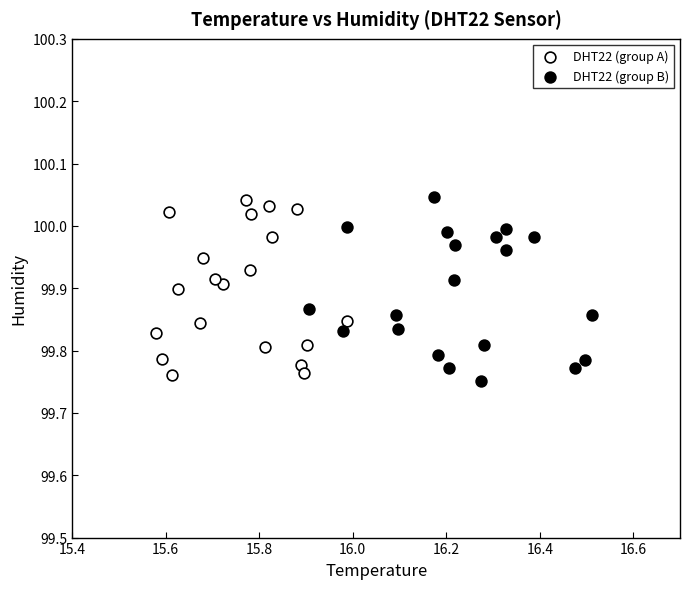

What are all the series names shown in the legend?

DHT22 (group A), DHT22 (group B)